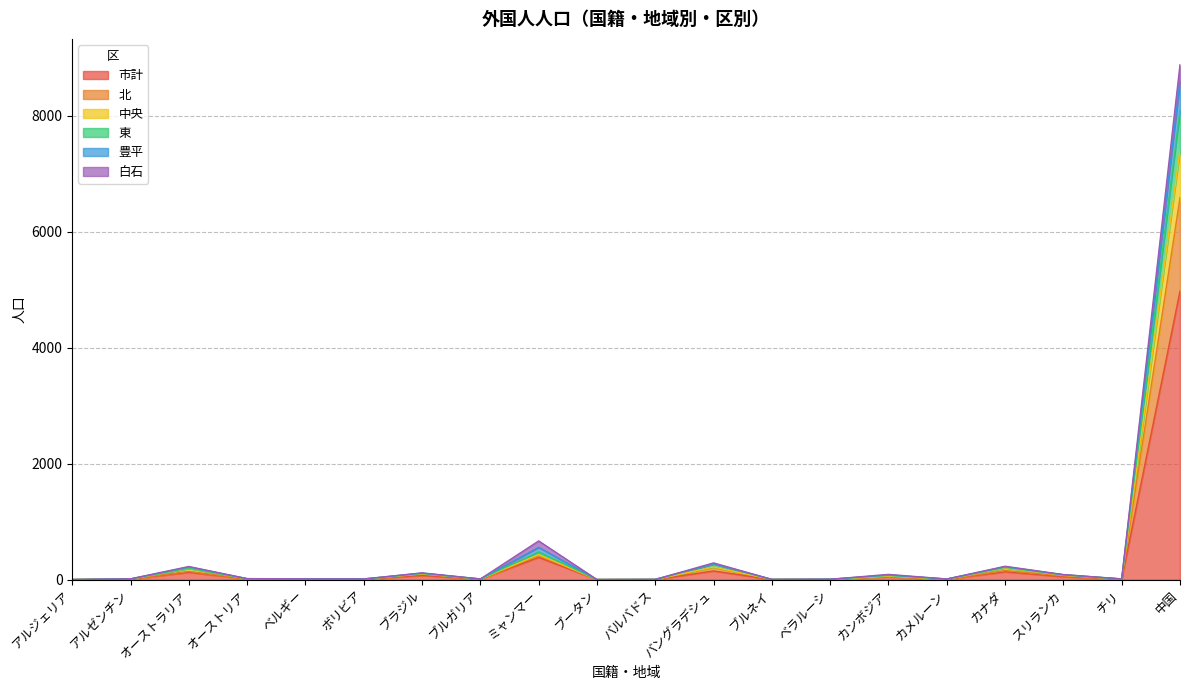

At which category is the sum across all series the highest?

中国